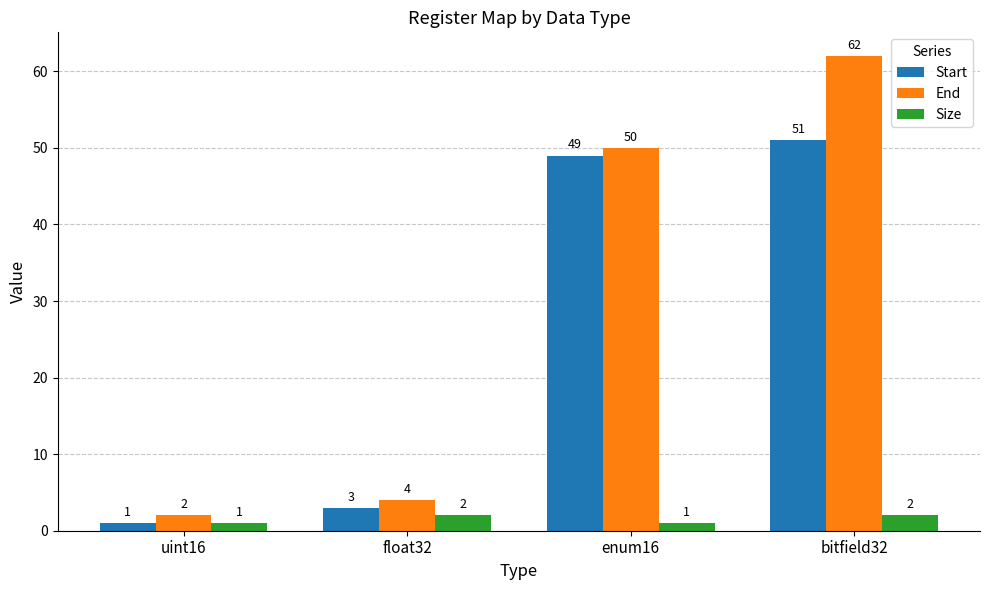

Does the chart contain stacked bars?

No